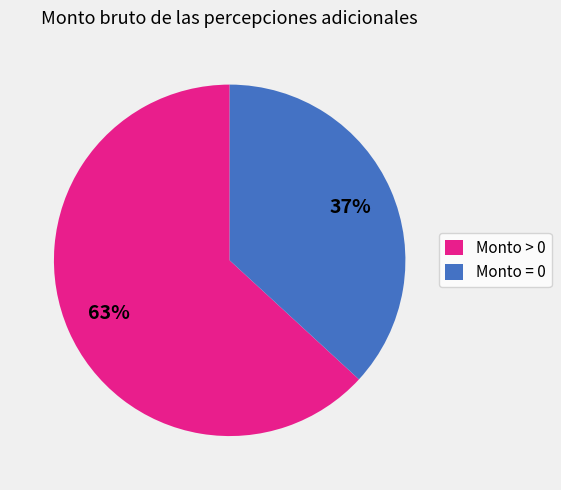

To the nearest percent, what portion does Monto > 0 represent?

63%